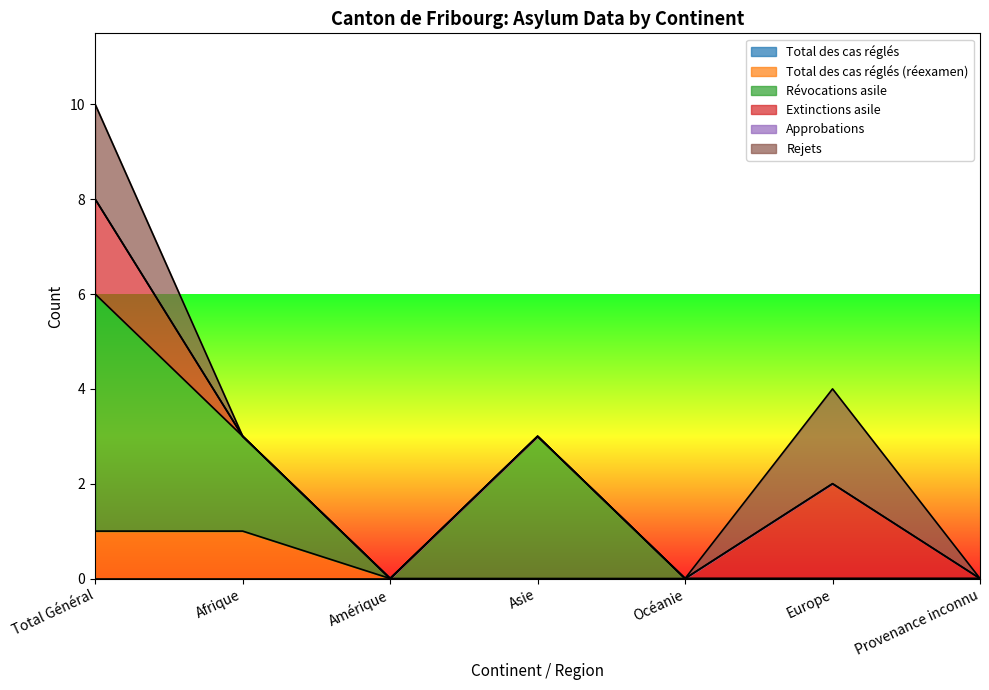

The Total des cas réglés (réexamen) series shows 1 at Afrique. True or false?

True